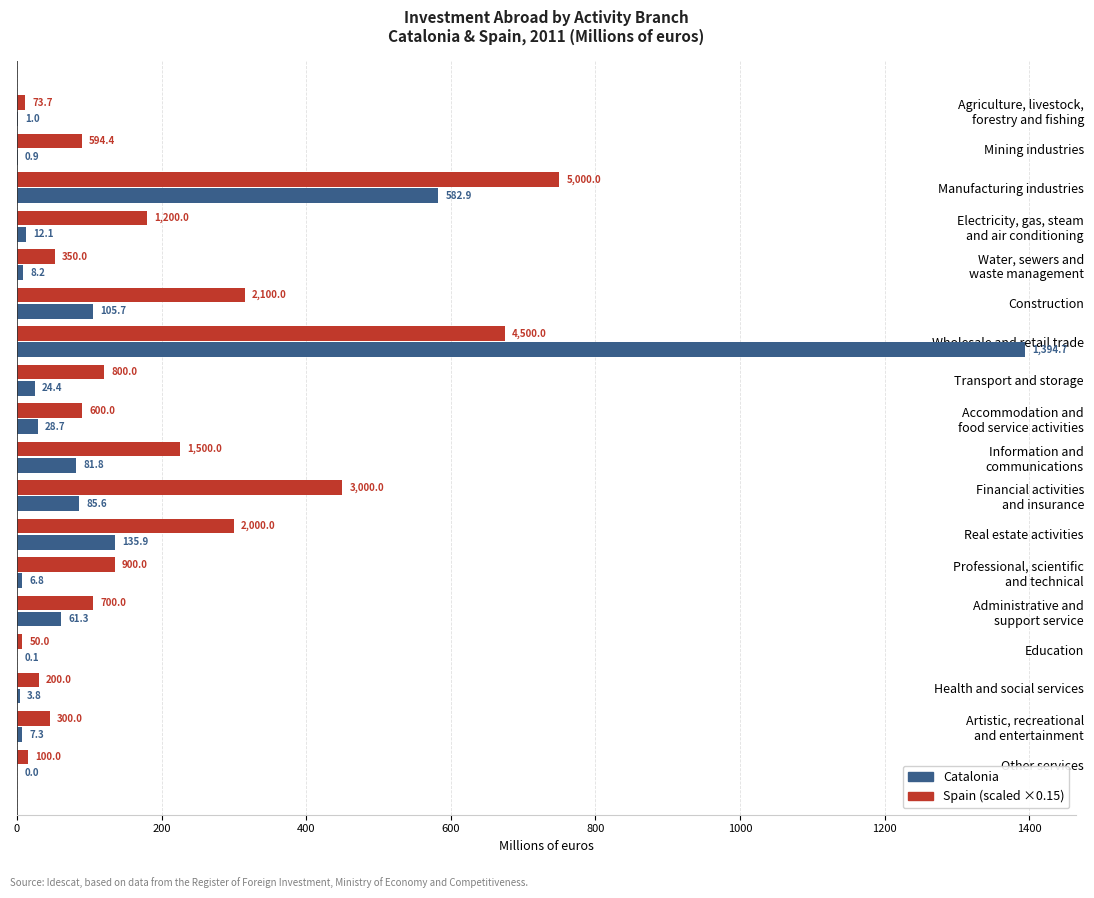

At which category is the sum across all series the highest?

Wholesale and retail trade